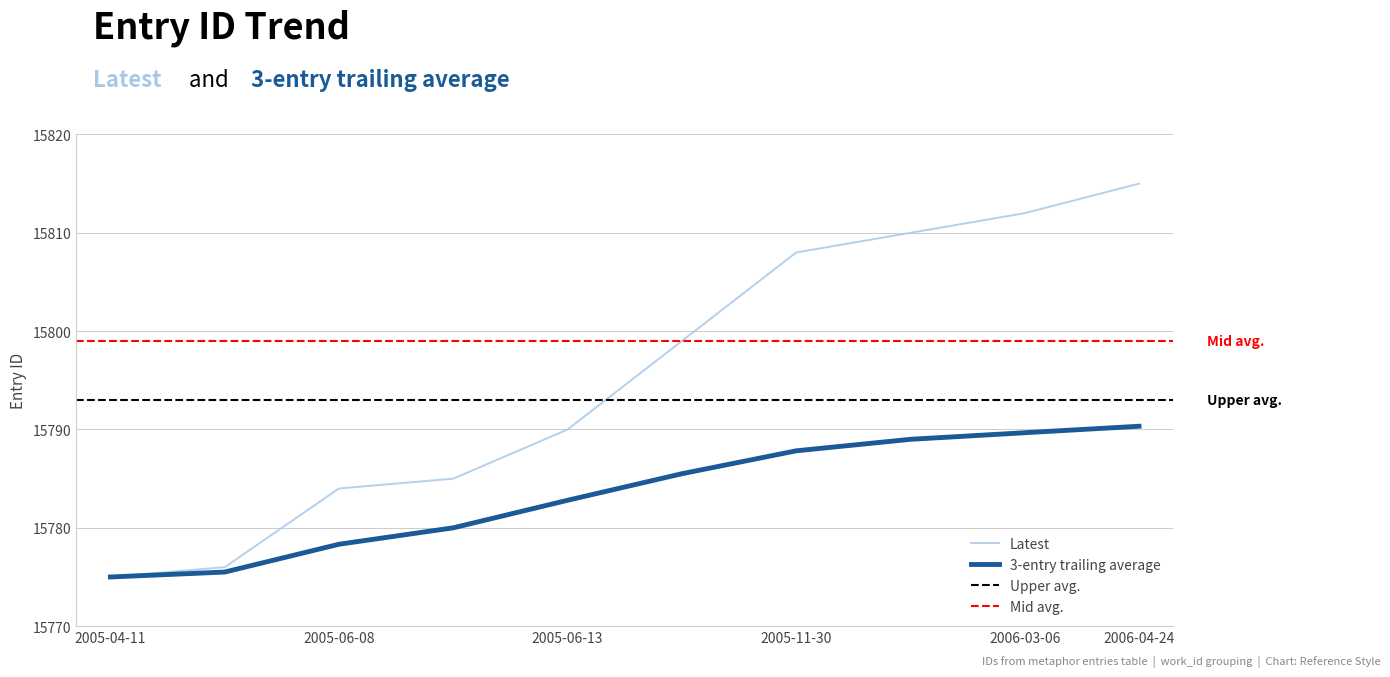

True or false: id (3-entry trailing avg) and id (latest) intersect in this chart.

False